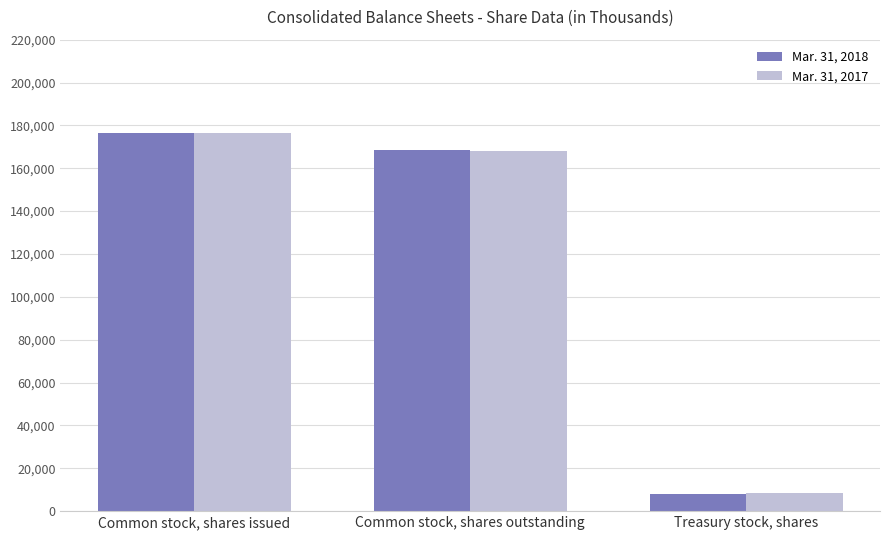

The Mar. 31, 2018 series shows 268201 at Common stock, shares outstanding. True or false?

False